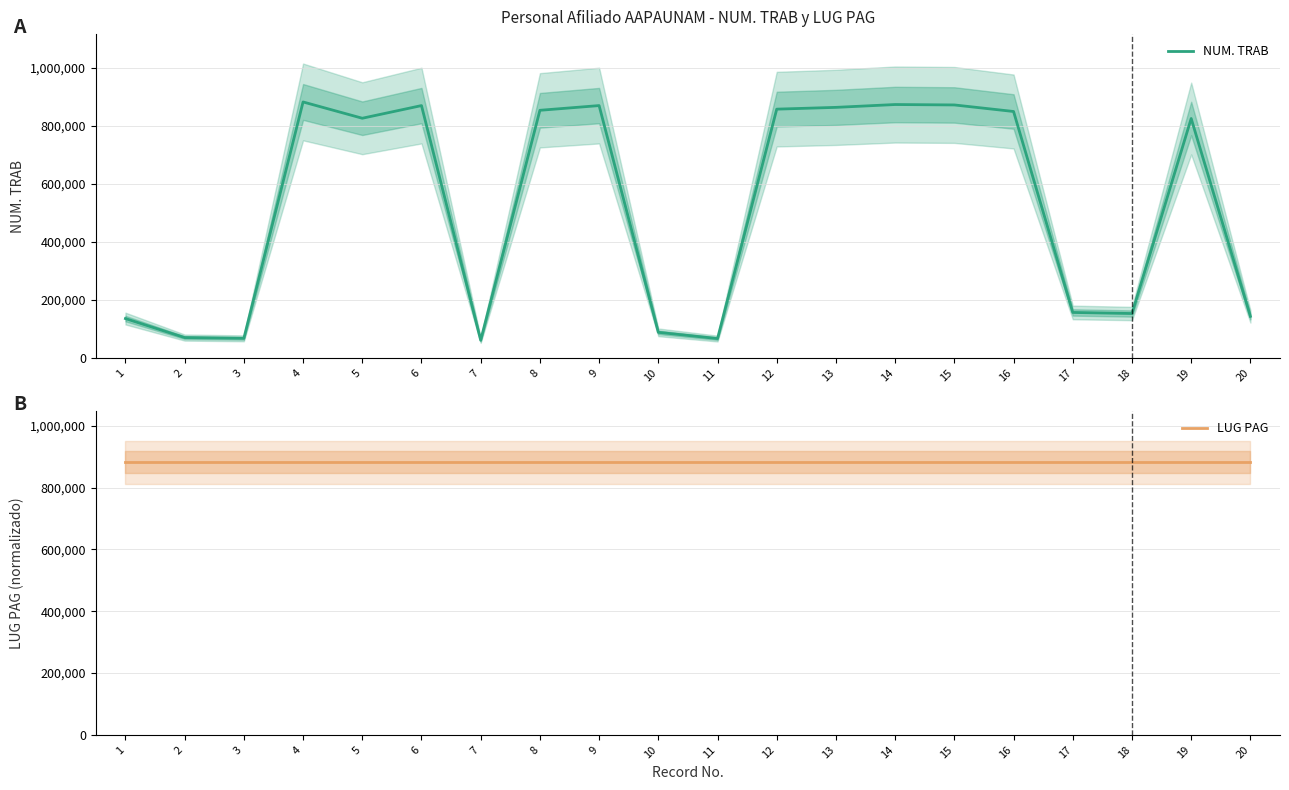

Reading left to right, transcribe all the data shown in this chart.

NUM. TRAB: 1=135634	2=70187	3=67610	4=881739	5=825621	6=869216	7=61035	8=852978	9=869241	10=88261	11=66769	12=856945	13=863075	14=872856	15=871432	16=848882	17=156709	18=153015	19=824692	20=143317
LUG PAG: 1=881739	2=881739	3=881739	4=881739	5=881739	6=881739	7=881739	8=881739	9=881739	10=881739	11=881739	12=881739	13=881739	14=881739	15=881739	16=881739	17=881739	18=881739	19=881739	20=881739